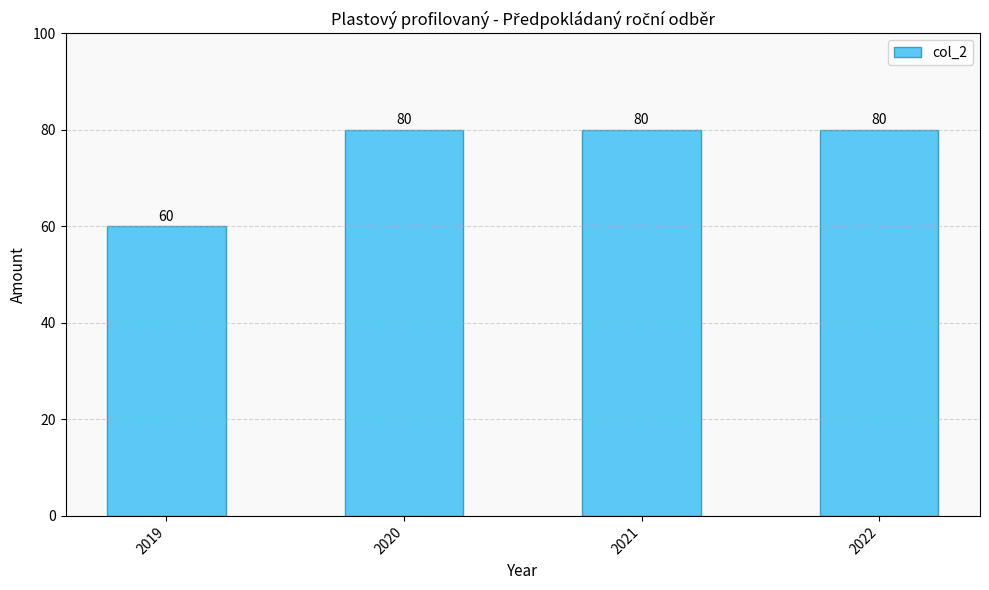

Between 2019 and 2021, which is larger?

2021